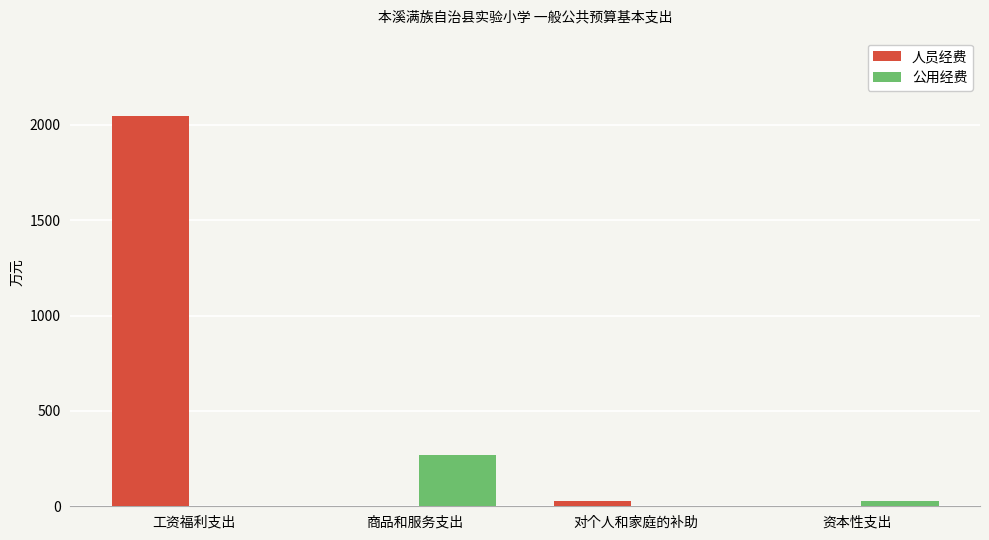

How many groups of bars are there?

4